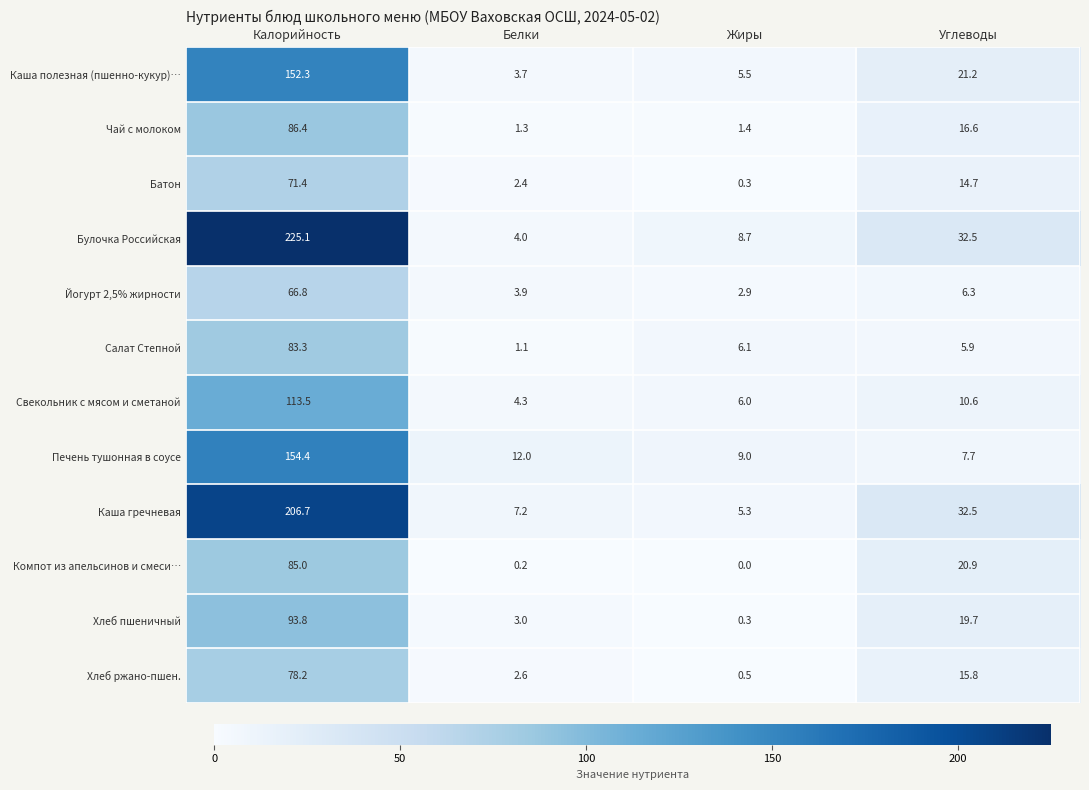

Which series has the largest total across all categories?

Булочка Российская